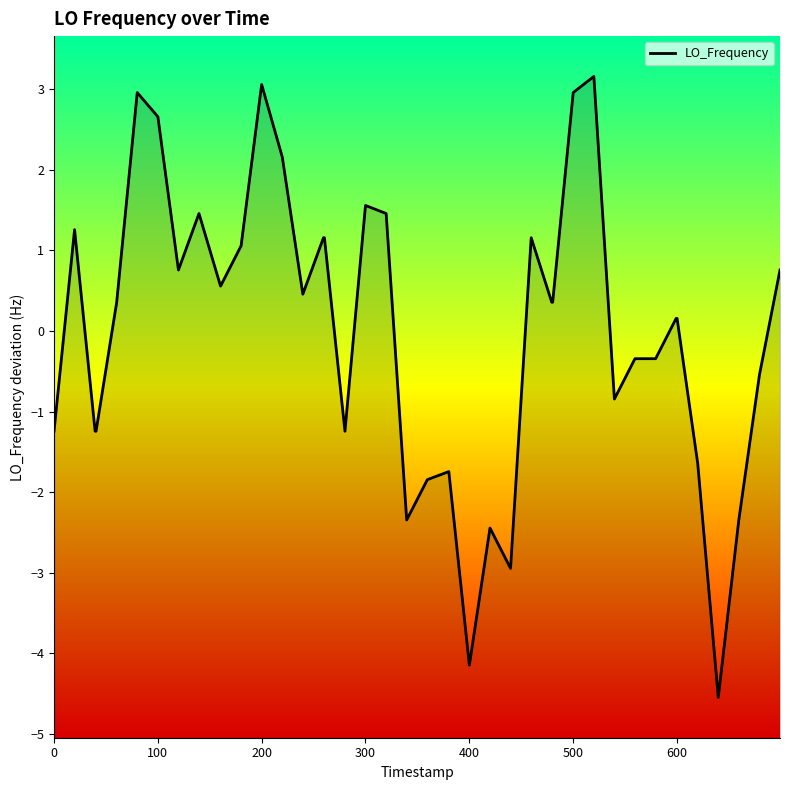

What is the value of the 11th point from the left?

1.1